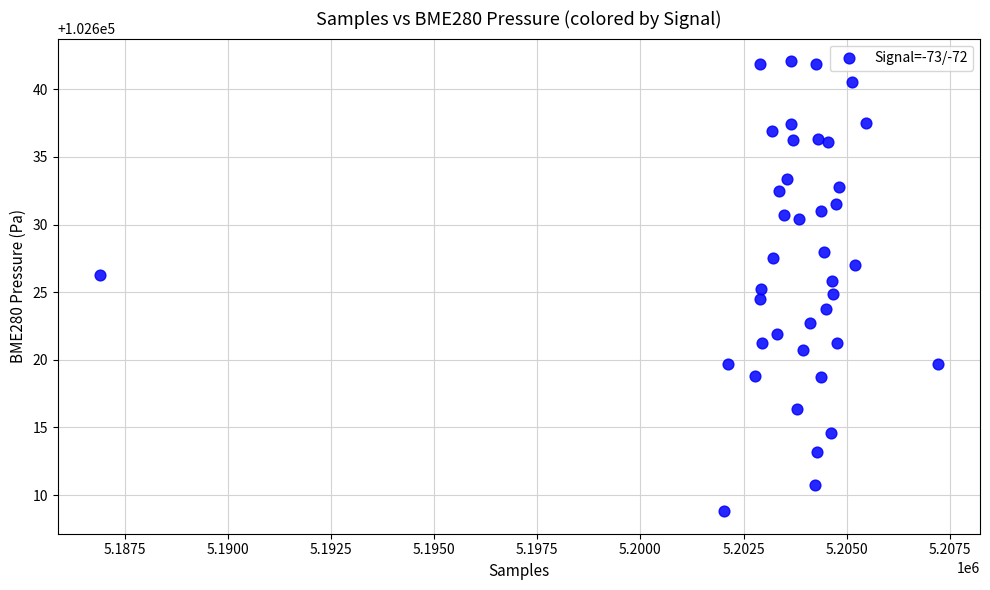

What is the range of X values (max minus min)?

20319.0